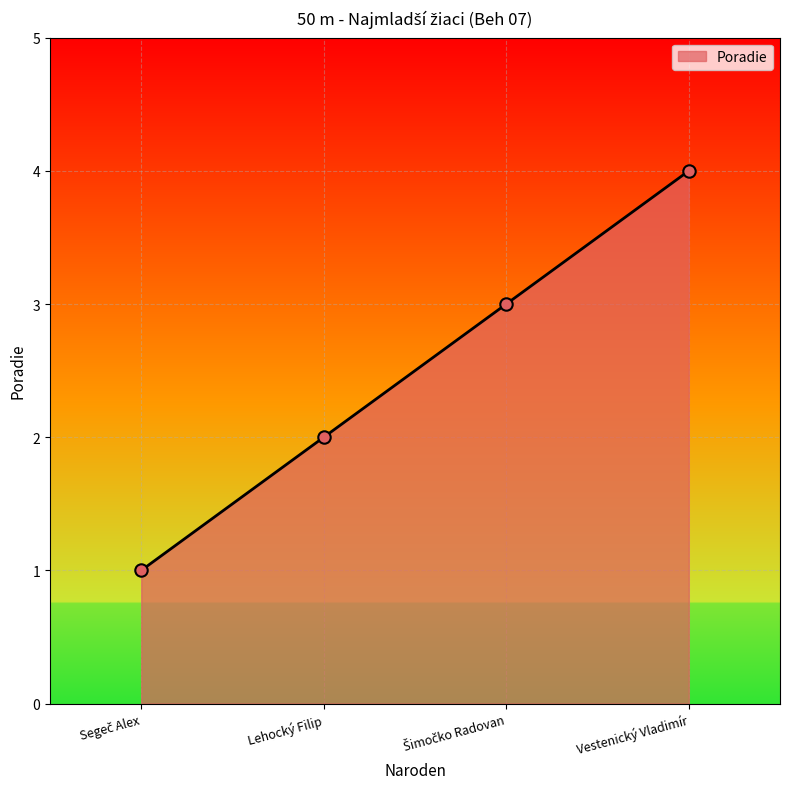

Is it true that the value at Vestenický Vladimír is 5?

False